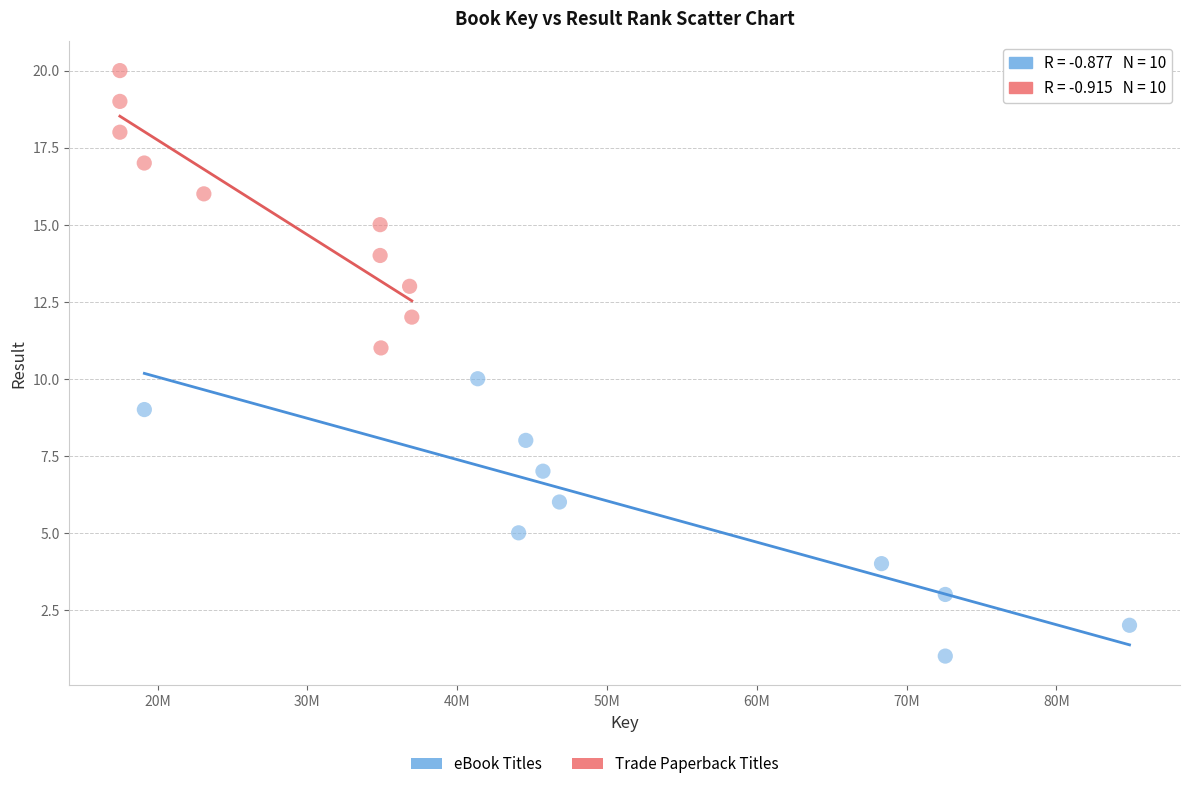

Which series reaches the minimum Y coordinate?

eBook Titles